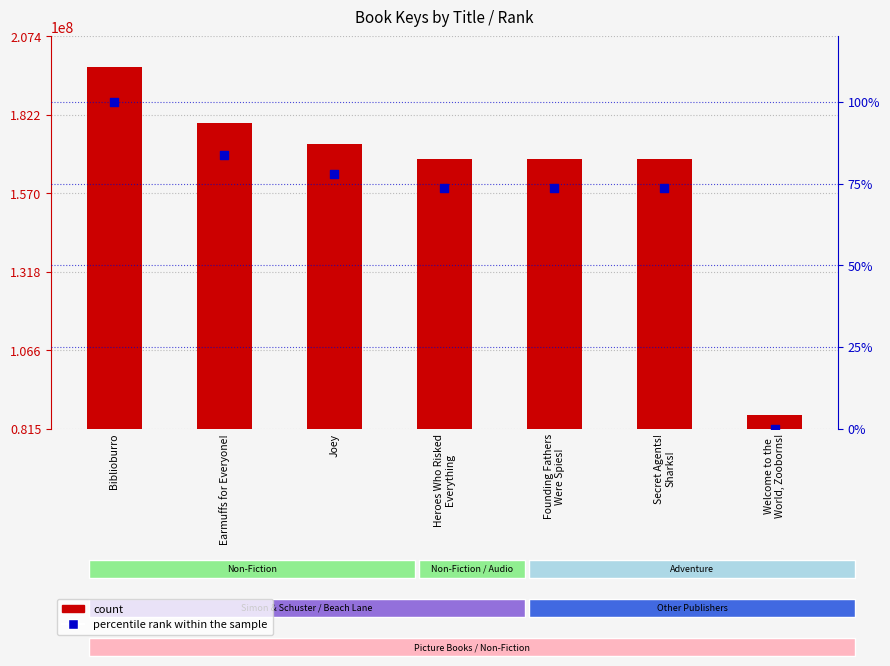

What is the total value across all series at Heroes Who Risked
Everything?

168023740.6